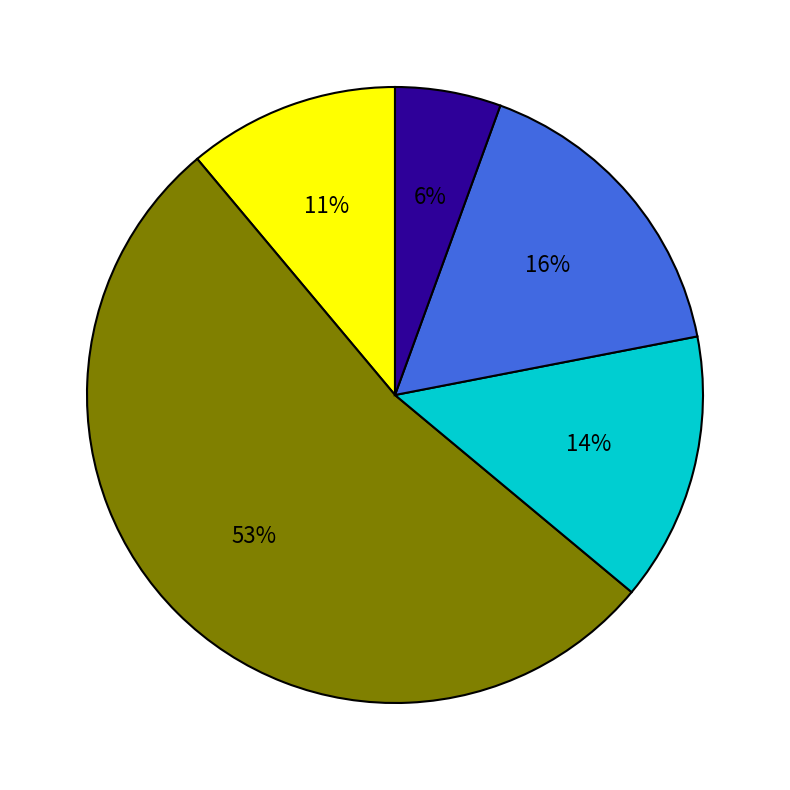

Count the number of slices in the pie.

5